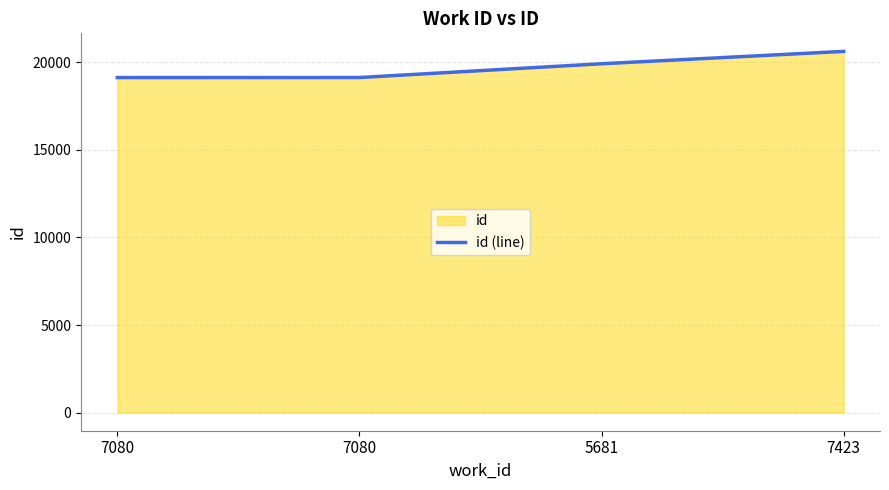

Which has a higher value, 7423 or 7080?

7423